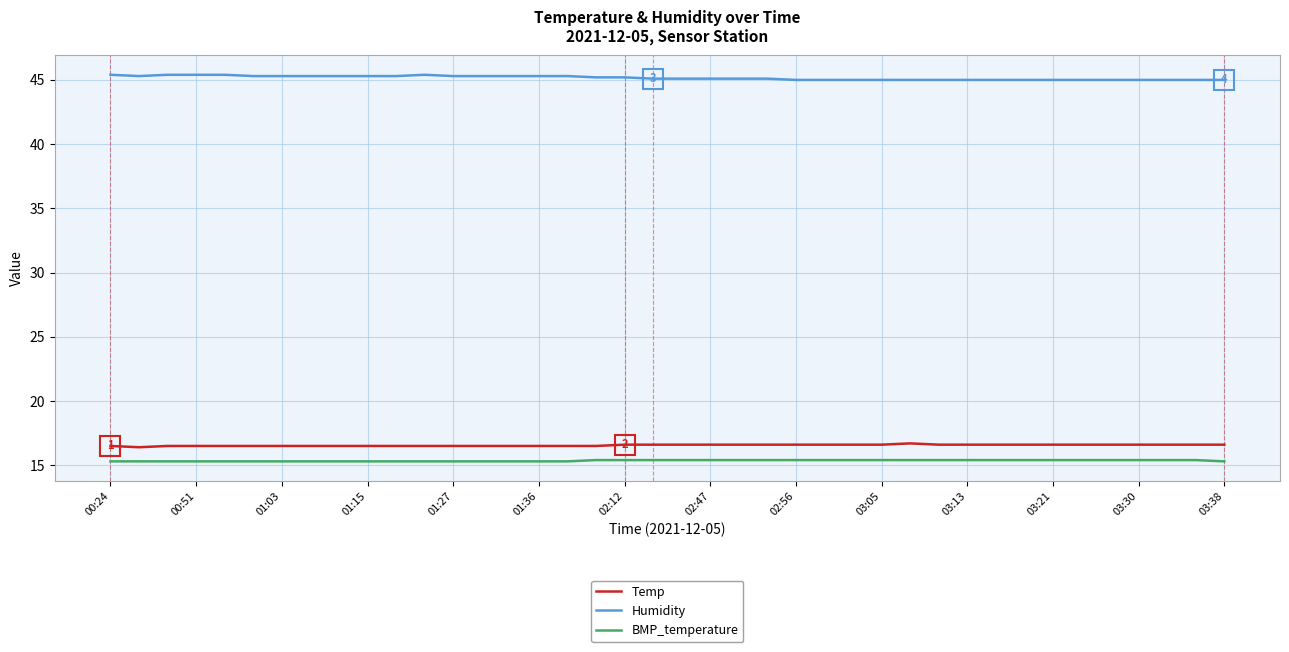

What is the lowest value of the Temp series?

16.4